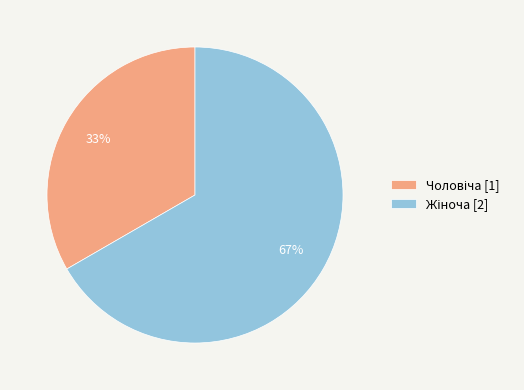

Count the number of slices in the pie.

2